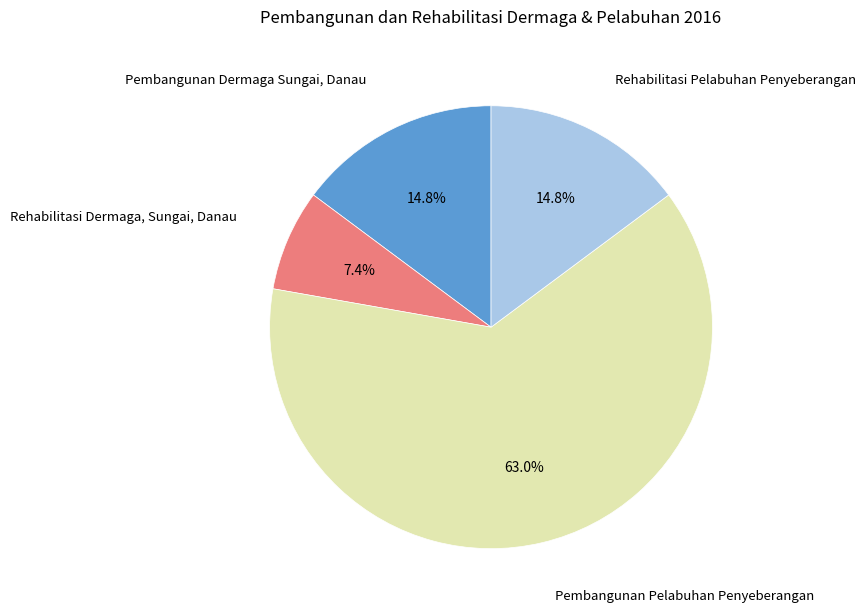

Does any single category account for the majority?

Yes